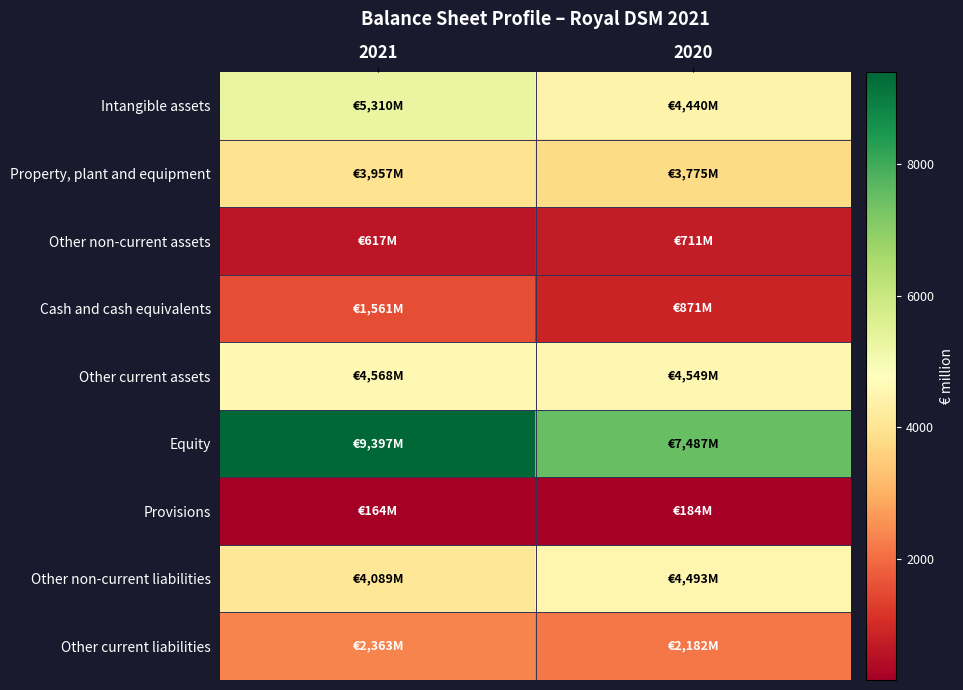

At 2020, list the series in order from smallest to largest.

Provisions, Other non-current assets, Cash and cash equivalents, Other current liabilities, Property, plant and equipment, Intangible assets, Other non-current liabilities, Other current assets, Equity